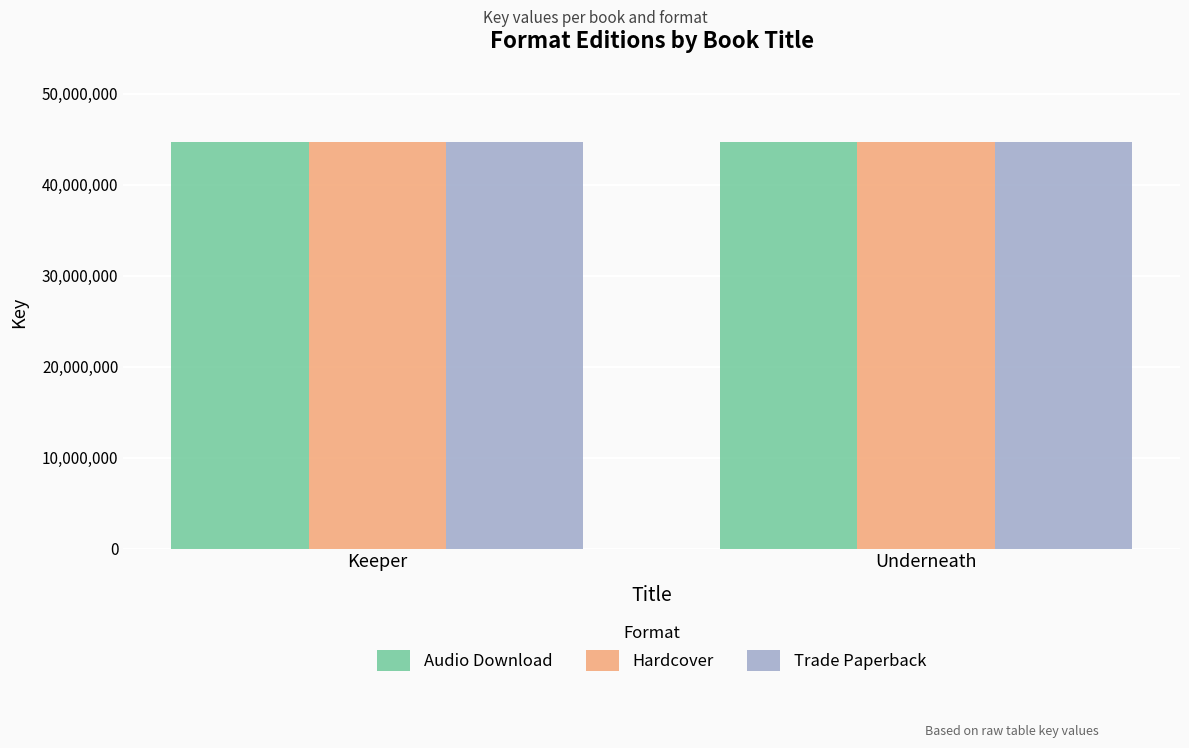

What is the sum of the Trade Paperback values at Keeper and Underneath?

89469030